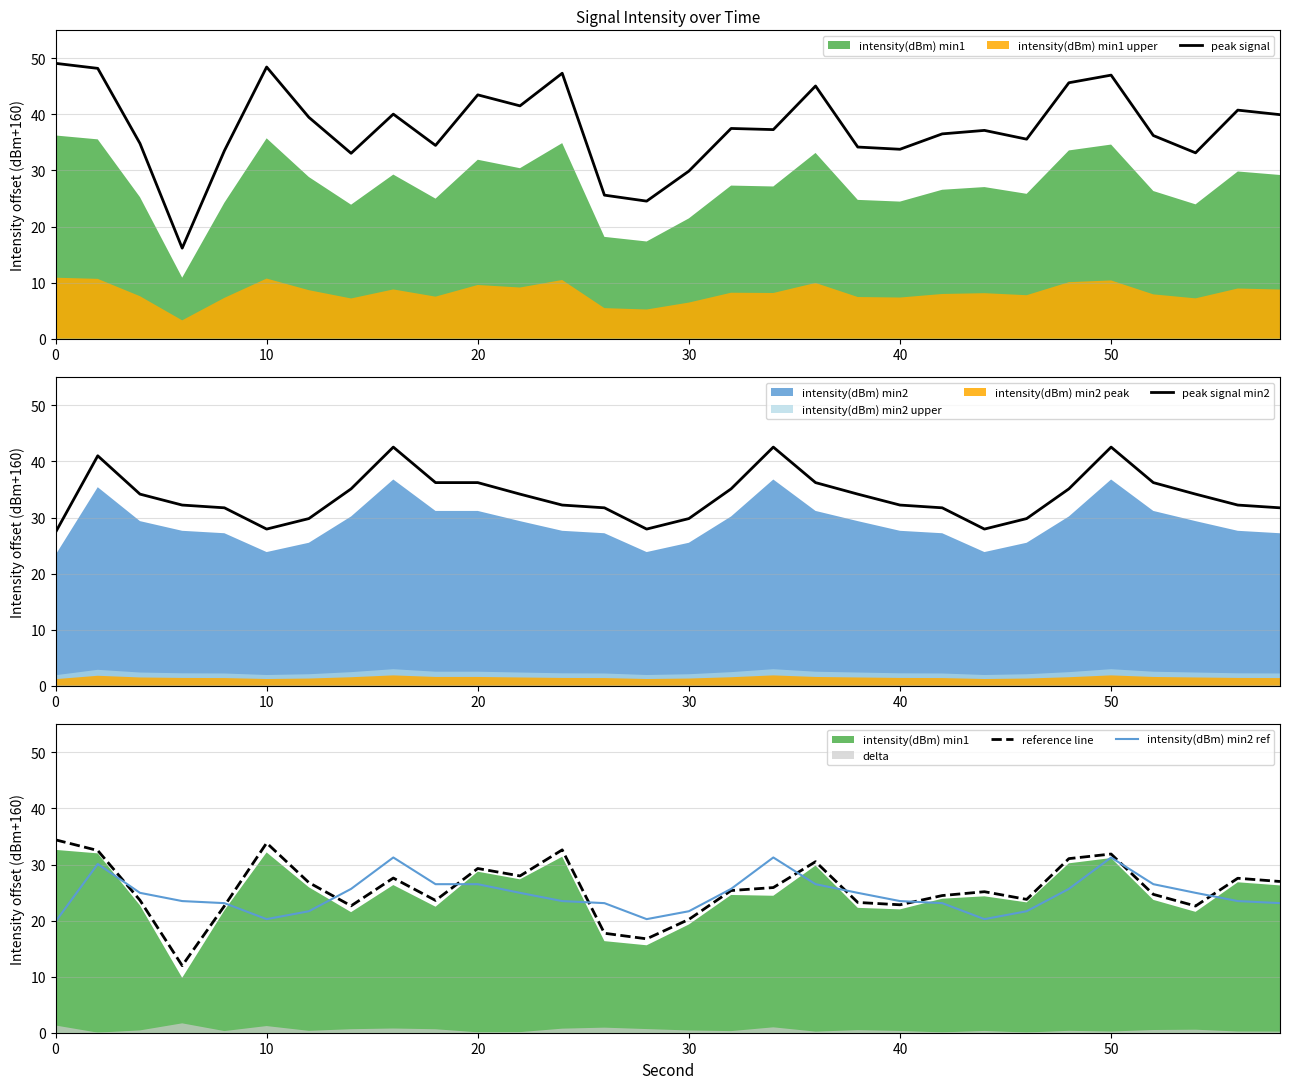

What is the sum of the reference line values at 20 and 30?

49.5